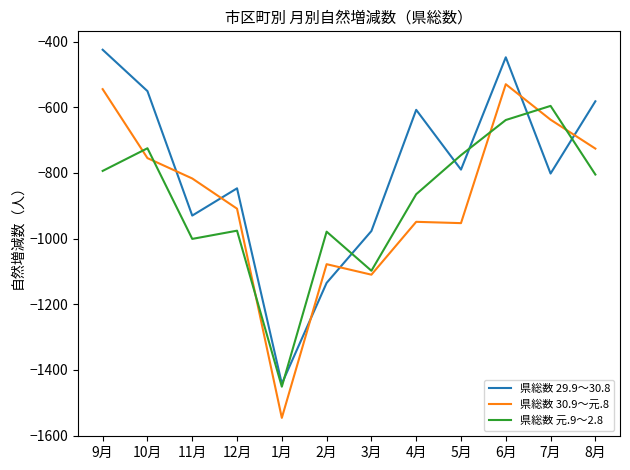

Is the value of 県総数 元.9～2.8 at 2月 greater than the value of 県総数 30.9～元.8 at 1月?

Yes